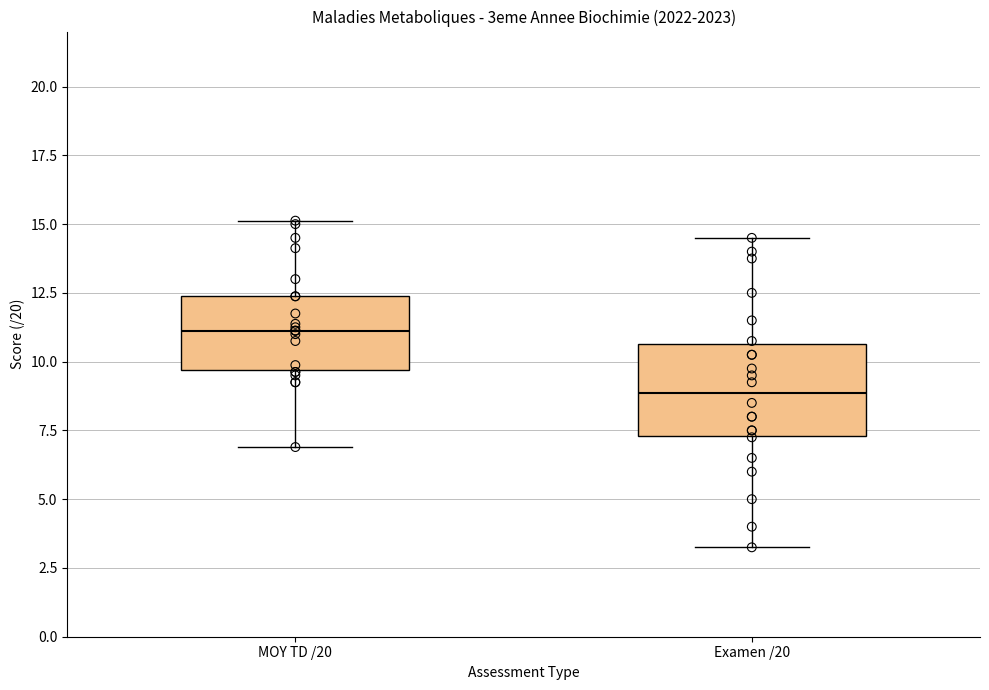

Reading left to right, transcribe this box plot: for each box, give where its median line is, the range the box spans, and where its two whiskers end, as read against the y-axis. The values are not printed on the chart, so give them approximately, as read against the axis.

MOY TD /20: median 11.0, box 9.5 to 12.5, whiskers 7.0 to 15.0
Examen /20: median 9.0, box 7.5 to 10.5, whiskers 3.5 to 14.5